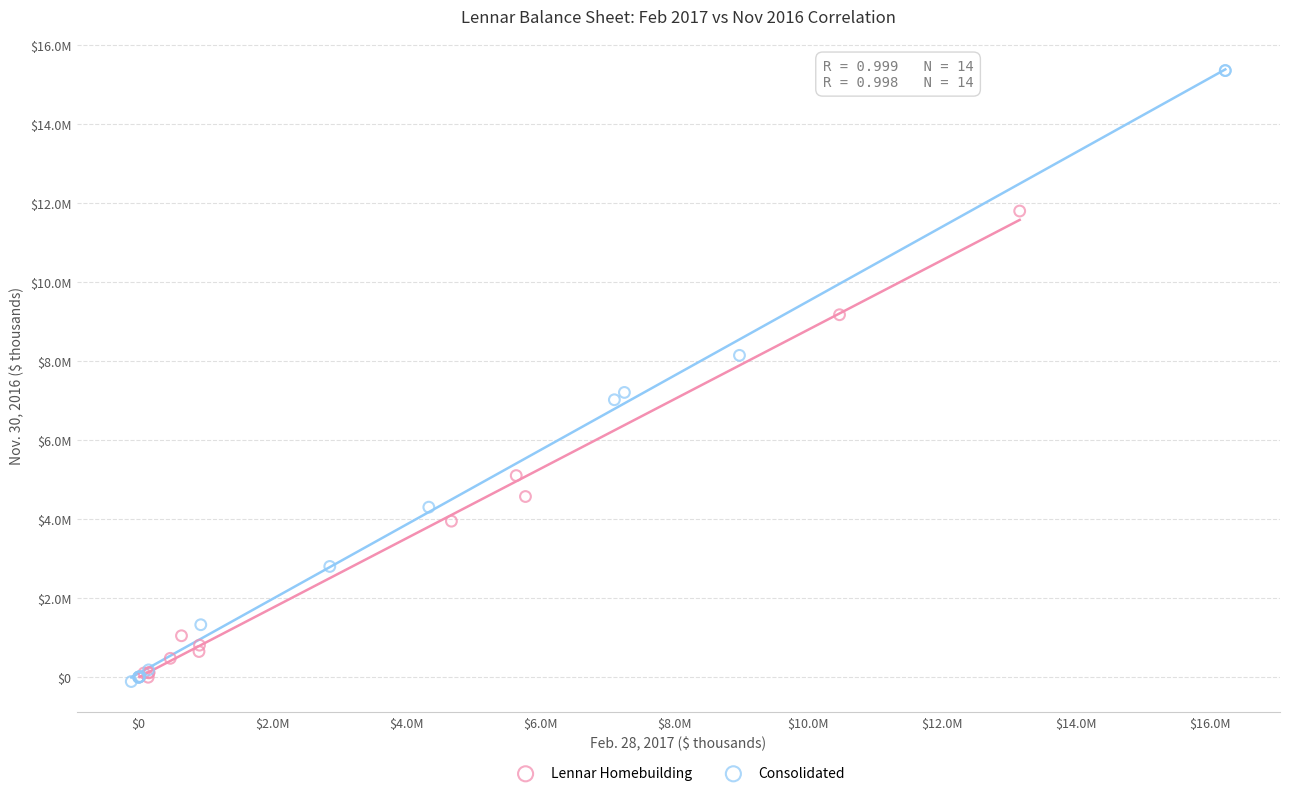

Which series reaches the maximum Y coordinate?

Consolidated